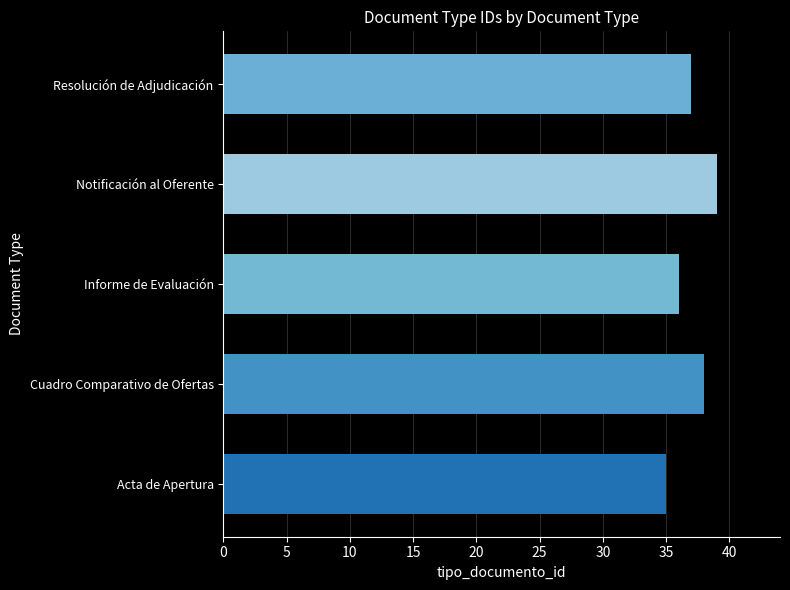

What is the minimum value shown in the chart?

35